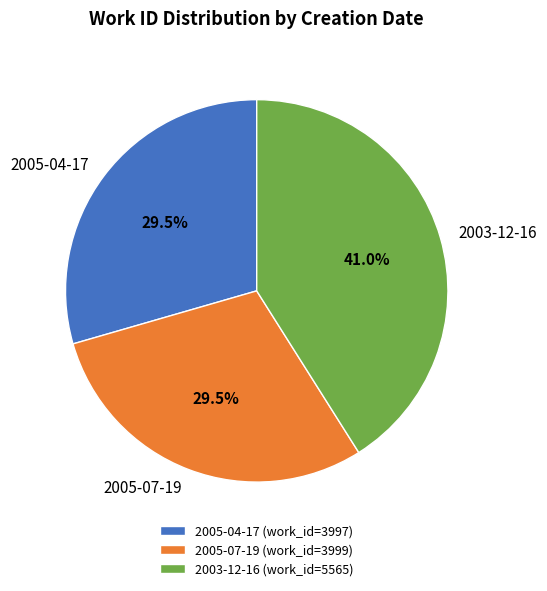

Is there a majority slice in this chart?

No